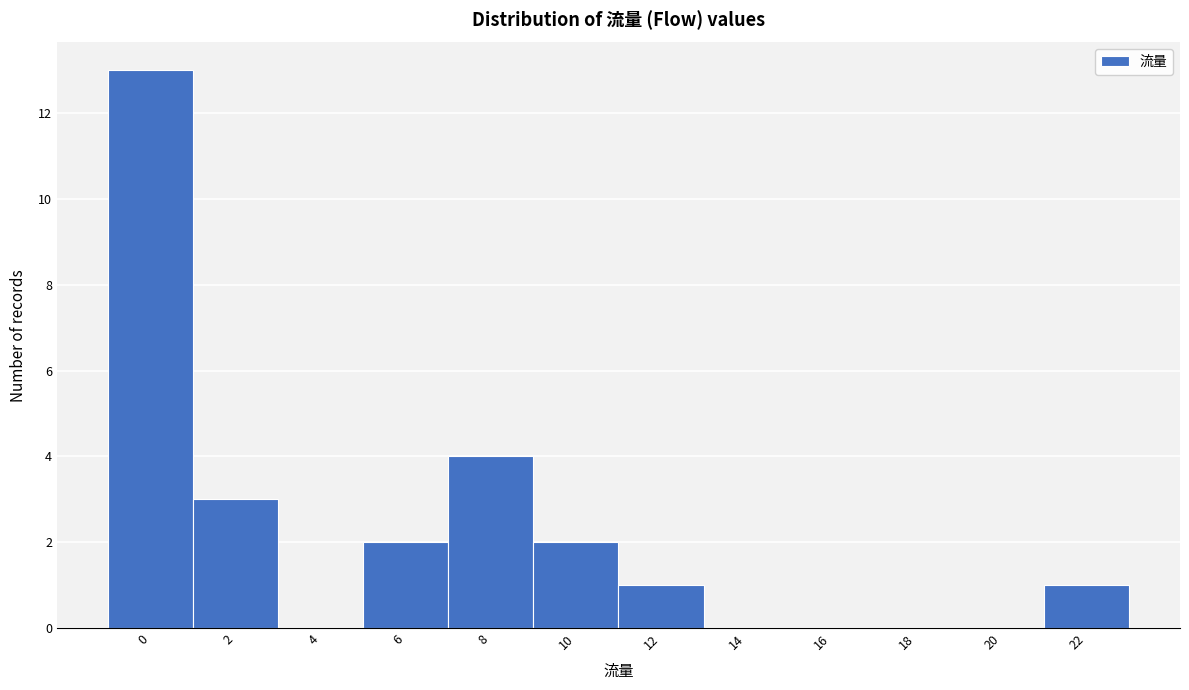

Reading left to right, extract all data points from this chart.

0=13	2=3	4=0	6=2	8=4	10=2	12=1	14=0	16=0	18=0	20=0	22=1